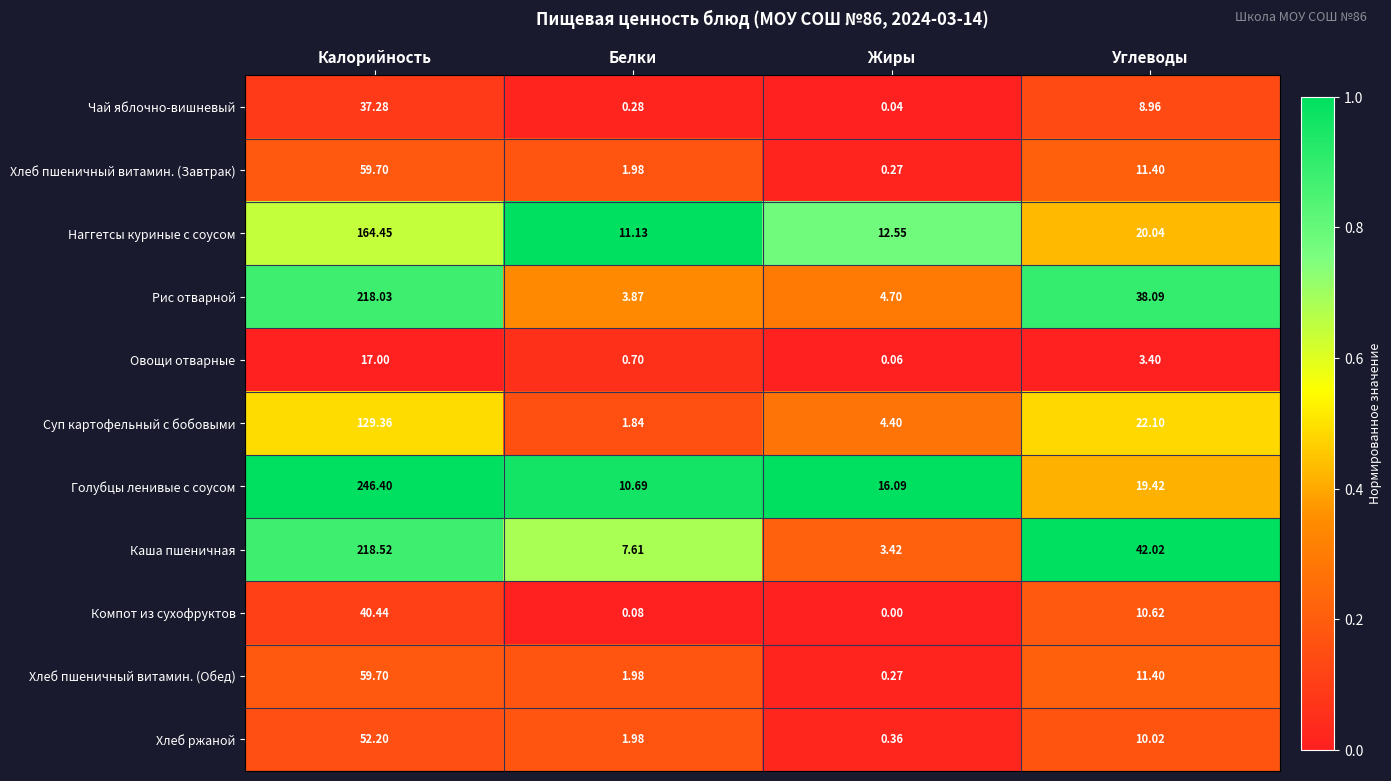

At which category does the chart reach its minimum across all series?

Жиры